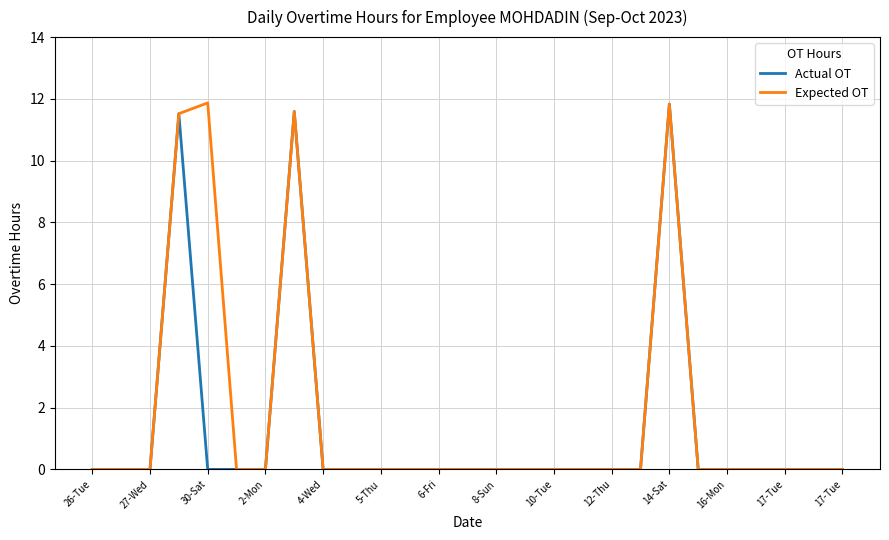

What is the maximum value shown in the chart?

11.9